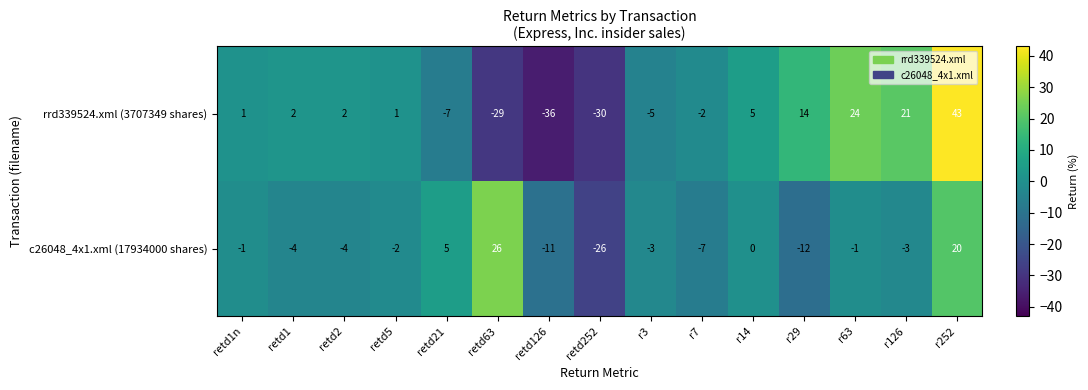

Rank the series by their maximum value, from highest to lowest.

rrd339524.xml (3707349 shares), c26048_4x1.xml (17934000 shares)